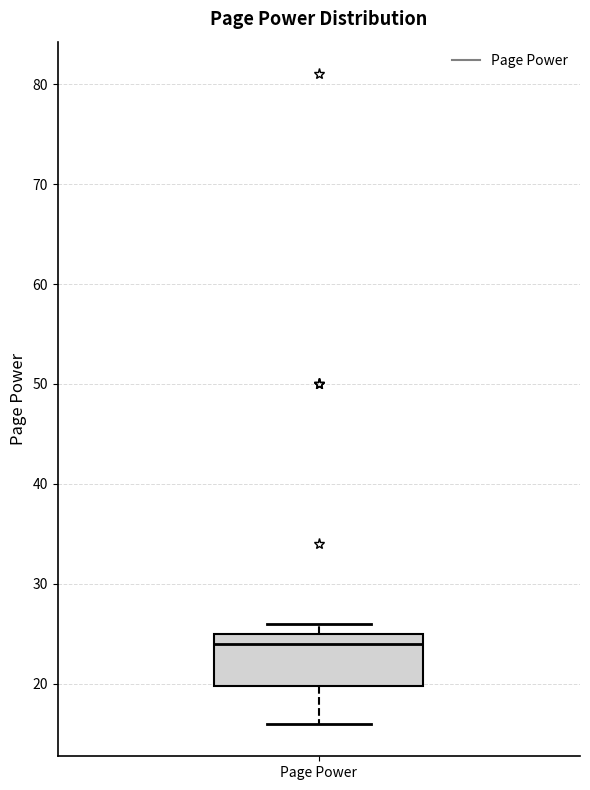

Where is the upper edge of the box for Page Power on the y-axis? The values are not printed on the chart, so give them approximately, as read against the axis.

25